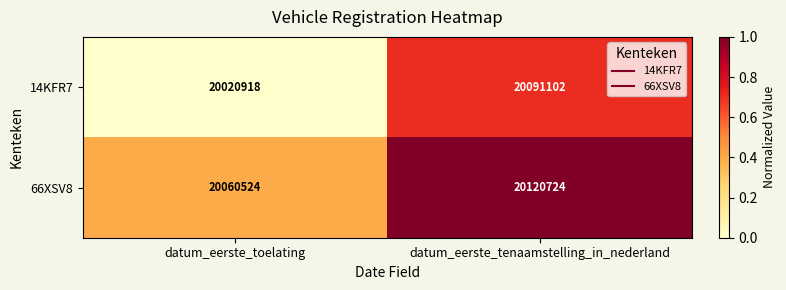

List the series in order of their peak value, highest first.

66XSV8, 14KFR7